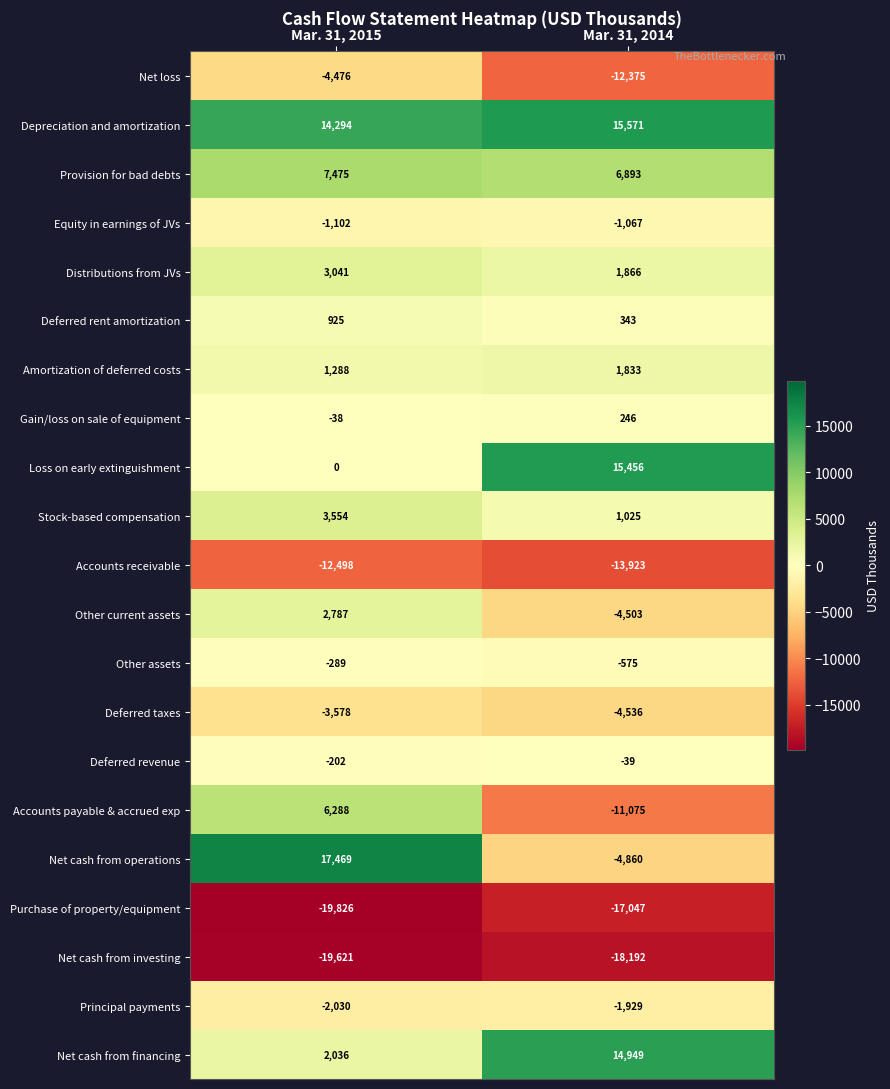

What is the difference between the Deferred taxes values at Mar. 31, 2014 and Mar. 31, 2015?

958